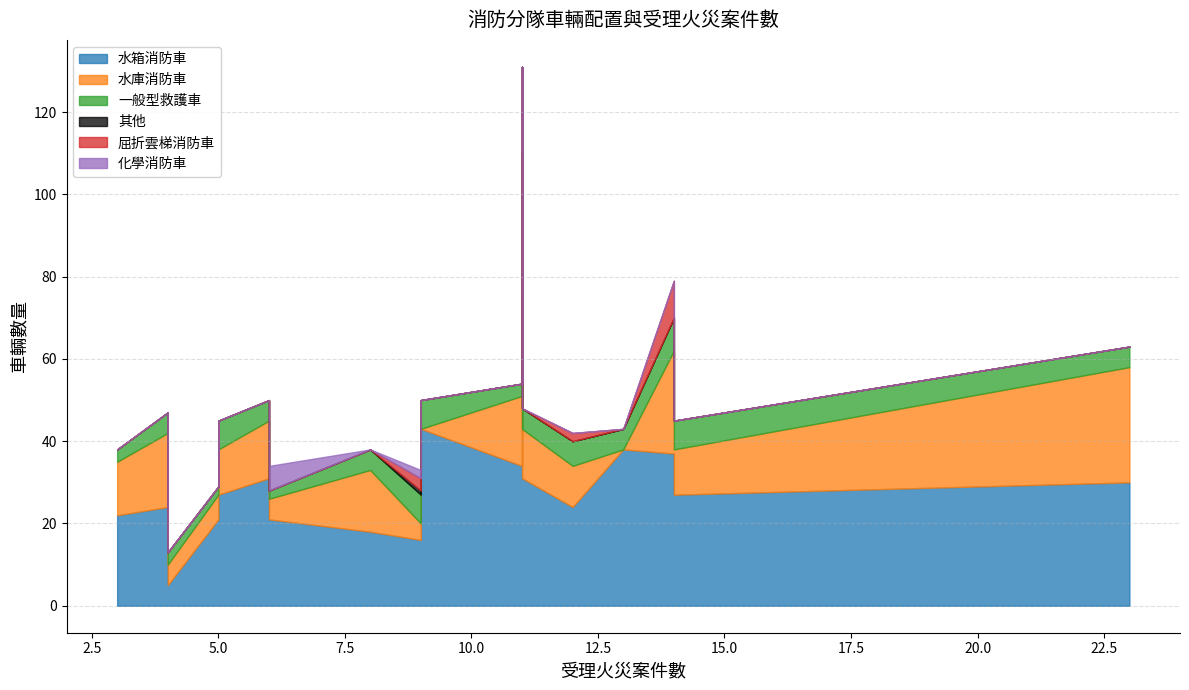

How many 其他 values are between 0 and 1?

20